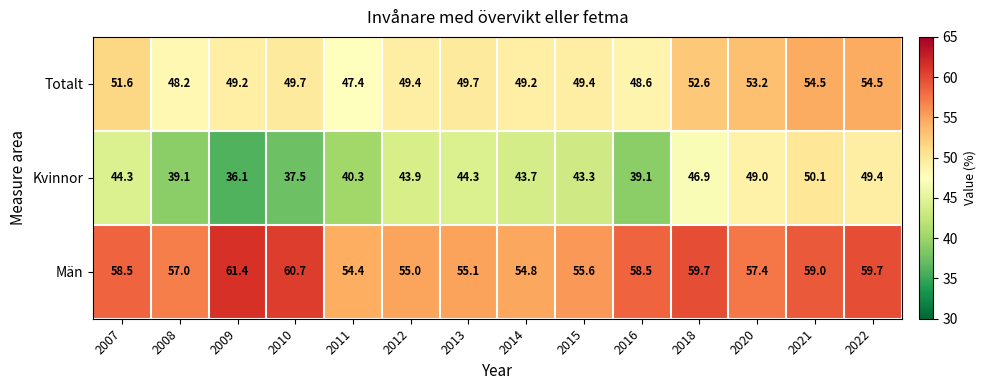

What is the approximate value of Totalt at 2011?

47.4